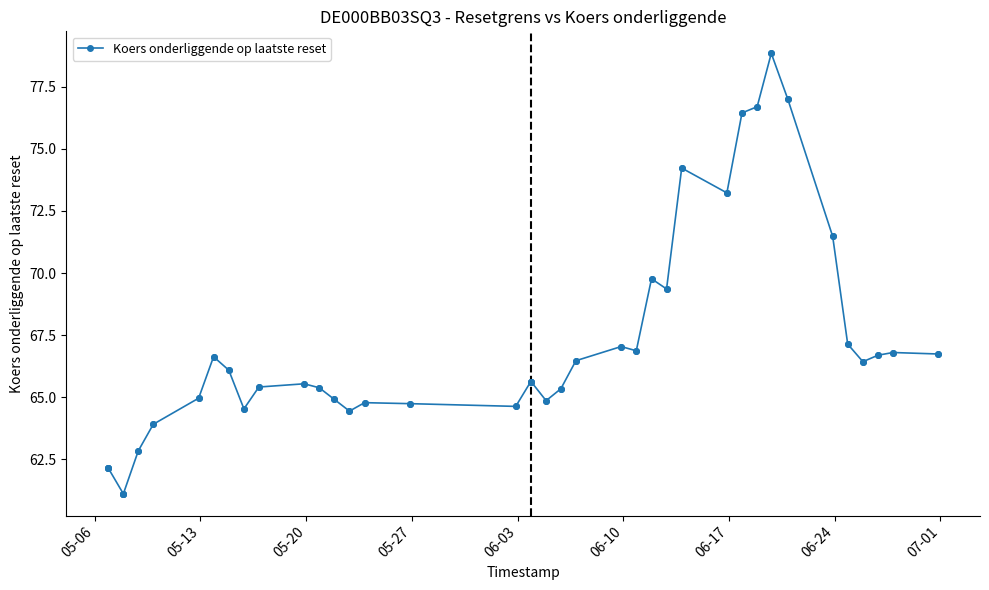

What is the difference between the second highest and second lowest values?

15.9